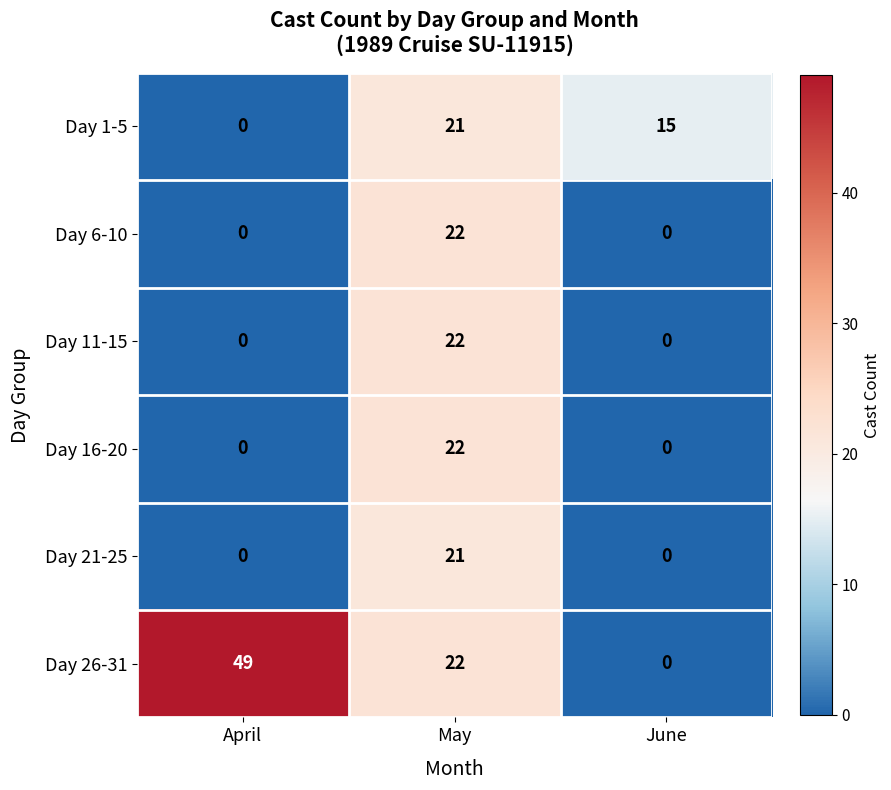

Count the Day 16-20 values in the range 0 to 22.

3